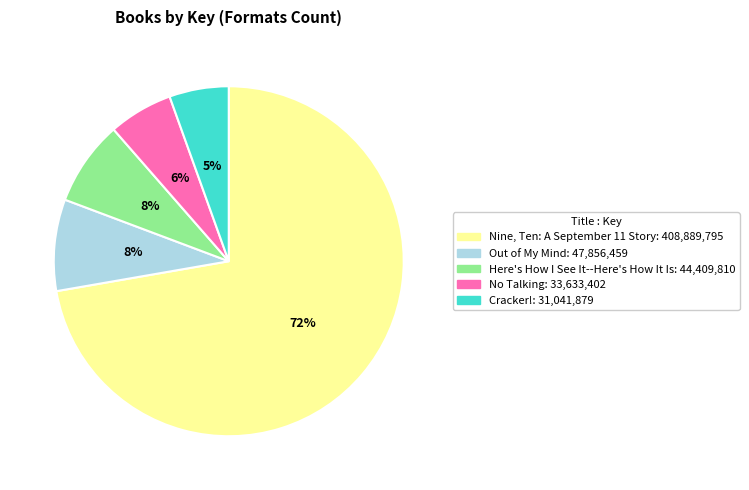

Is Nine, Ten: A September 11 Story the majority of the pie?

Yes